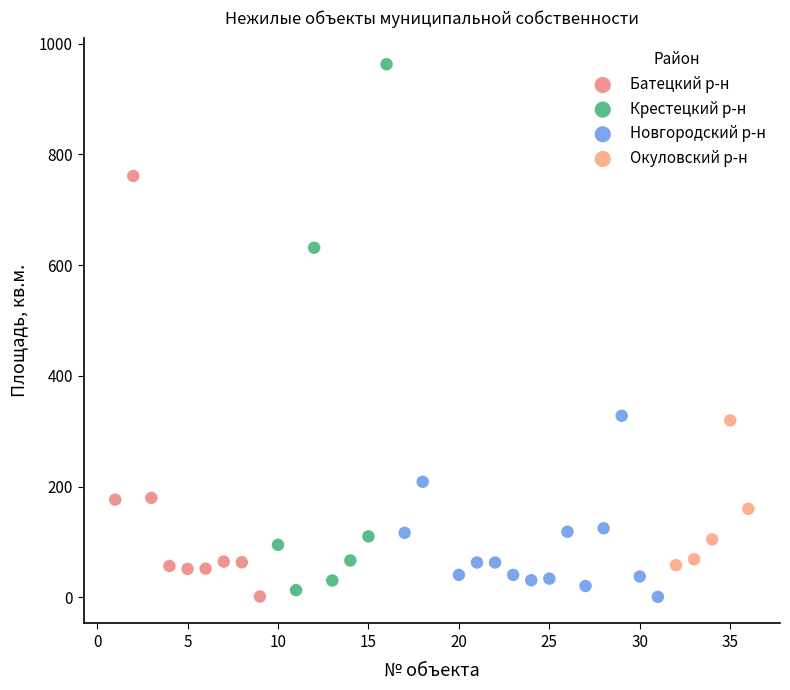

Which series has the largest Y range (max minus min)?

Крестецкий р-н